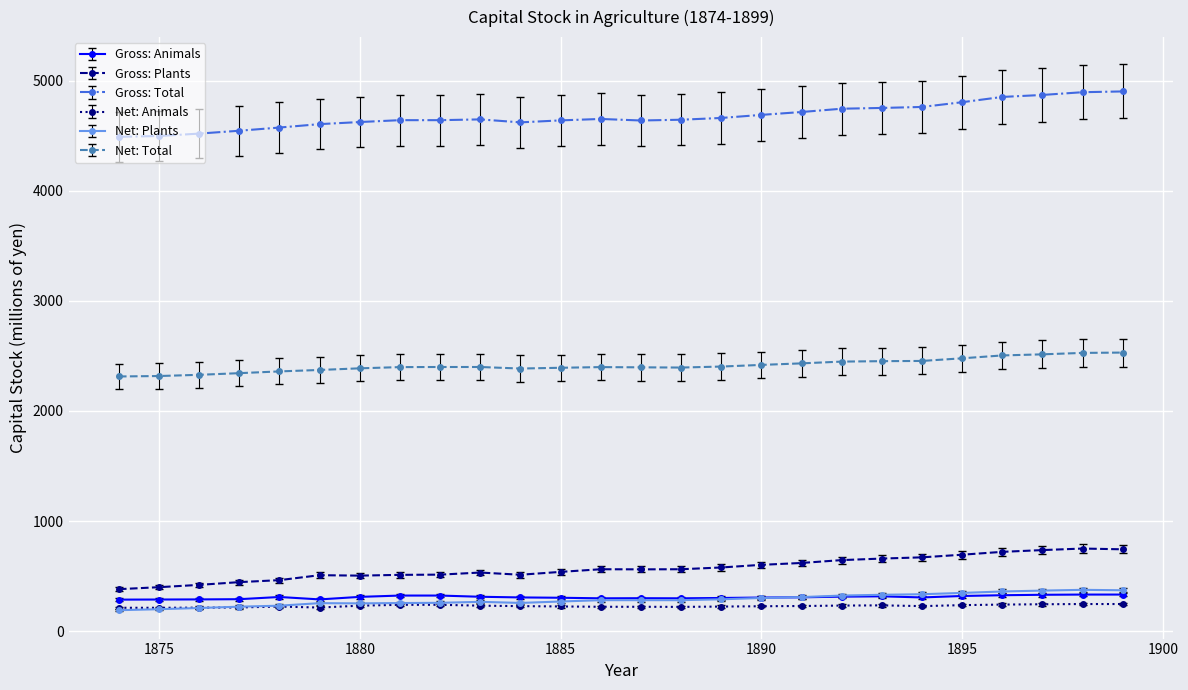

True or false: Gross: Animals has more than 0 interior local peaks.

True